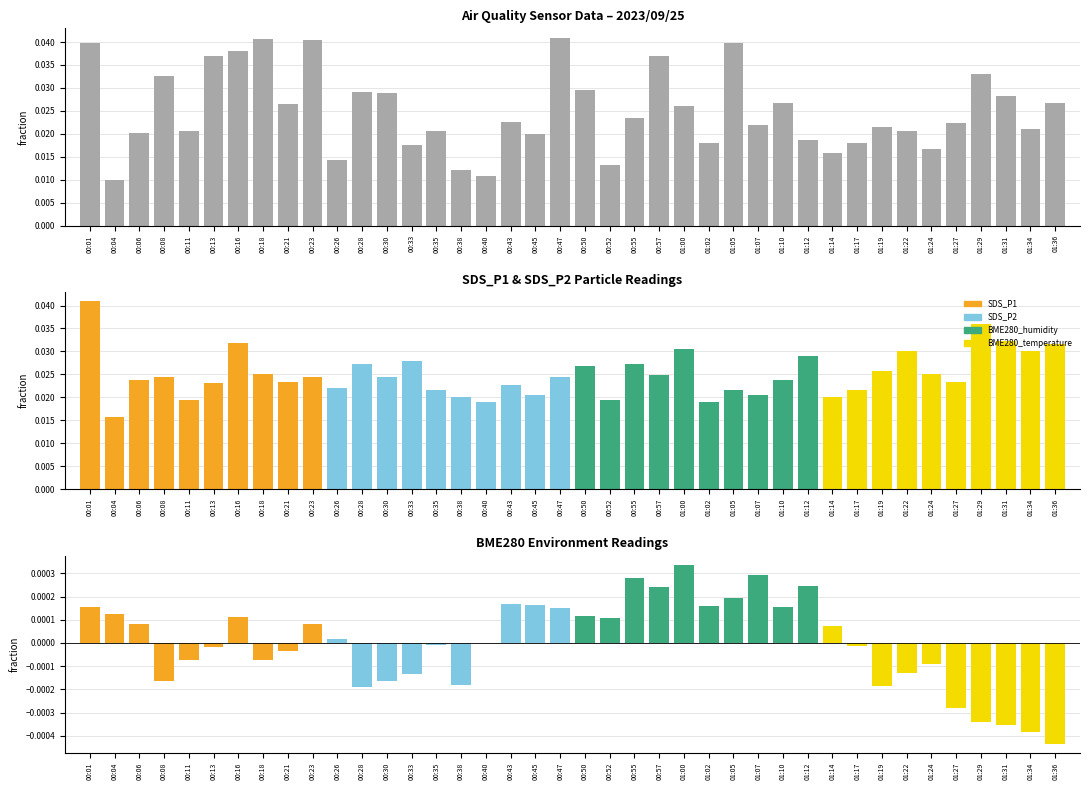

List the series in order of their peak value, lowest first.

BME280_temperature, SDS_P1, SDS_P2, BME280_humidity